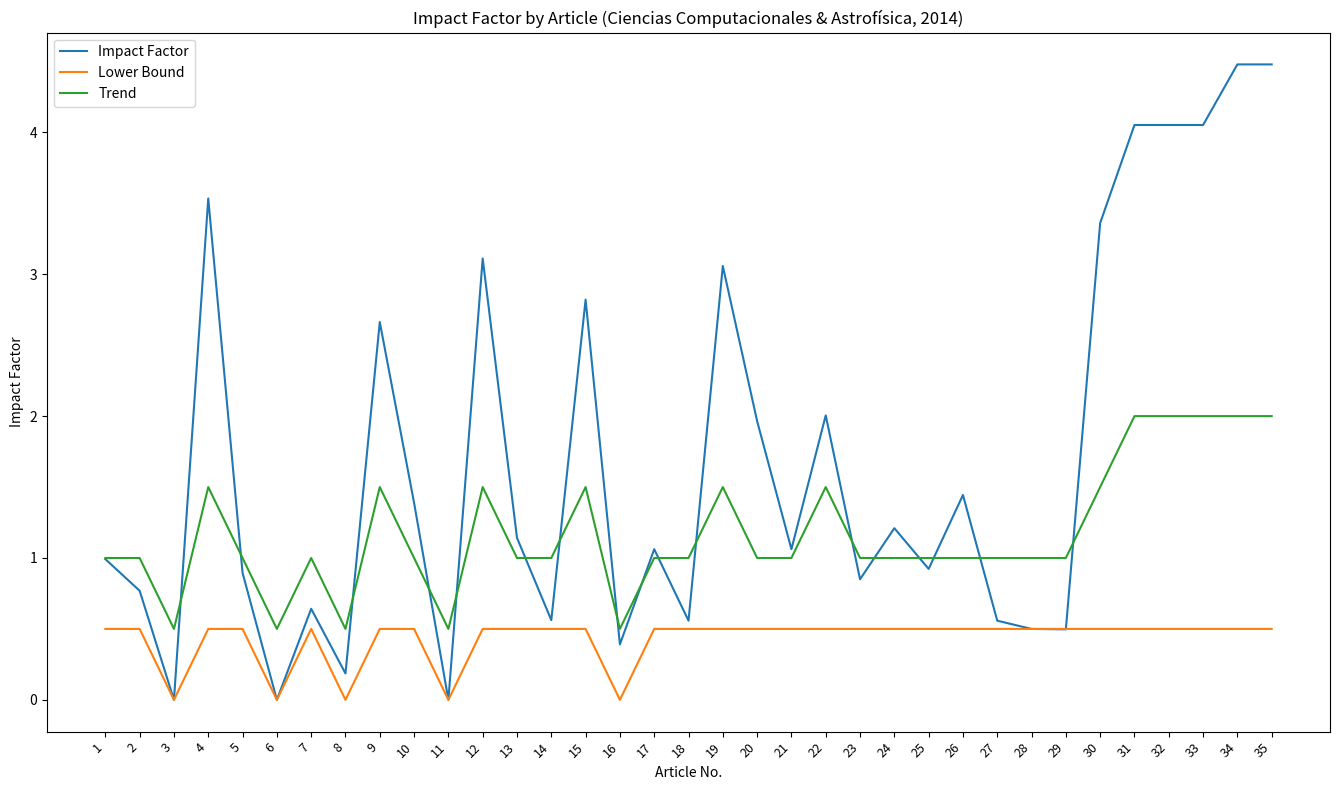

True or false: Impact Factor has a value of 0.8 at 9.

False